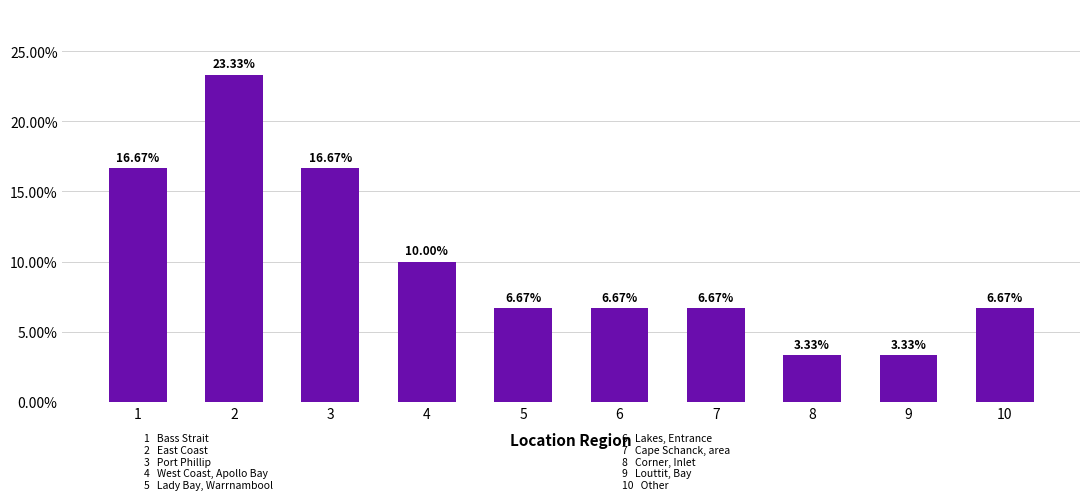

What is the average value?

10.0